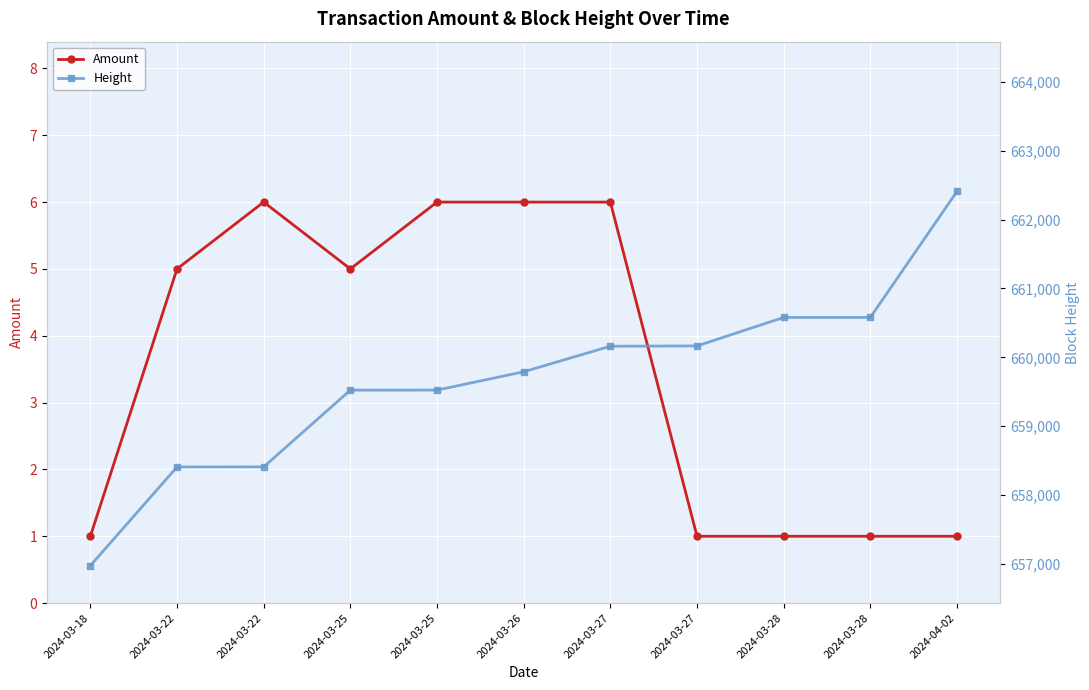

Between 2024-03-26 and 2024-03-27, which series saw the biggest shift?

Height